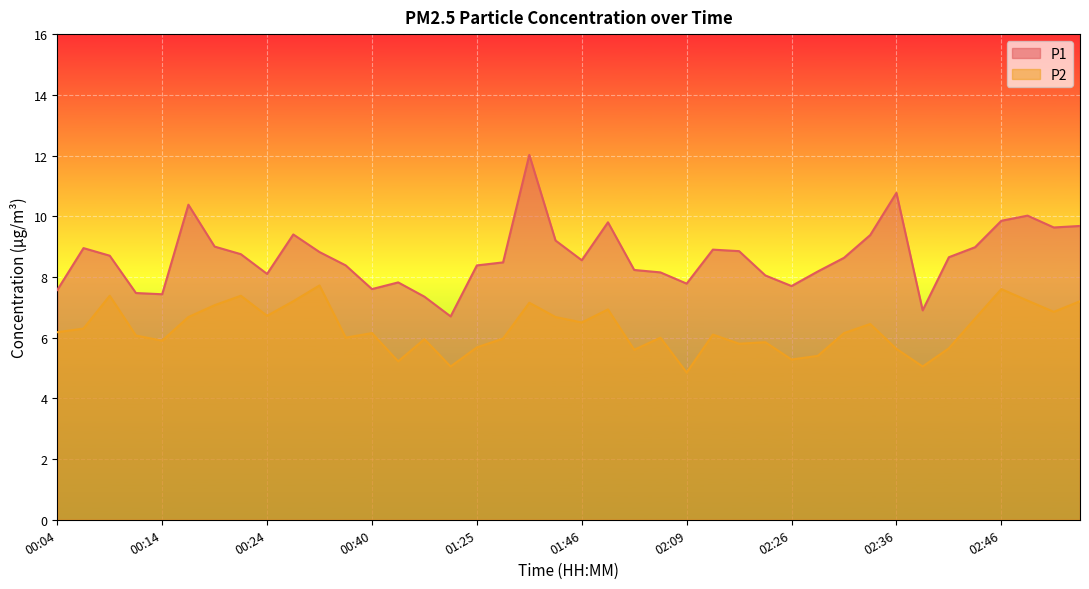

How many interior local valleys does the P1 series have?

9